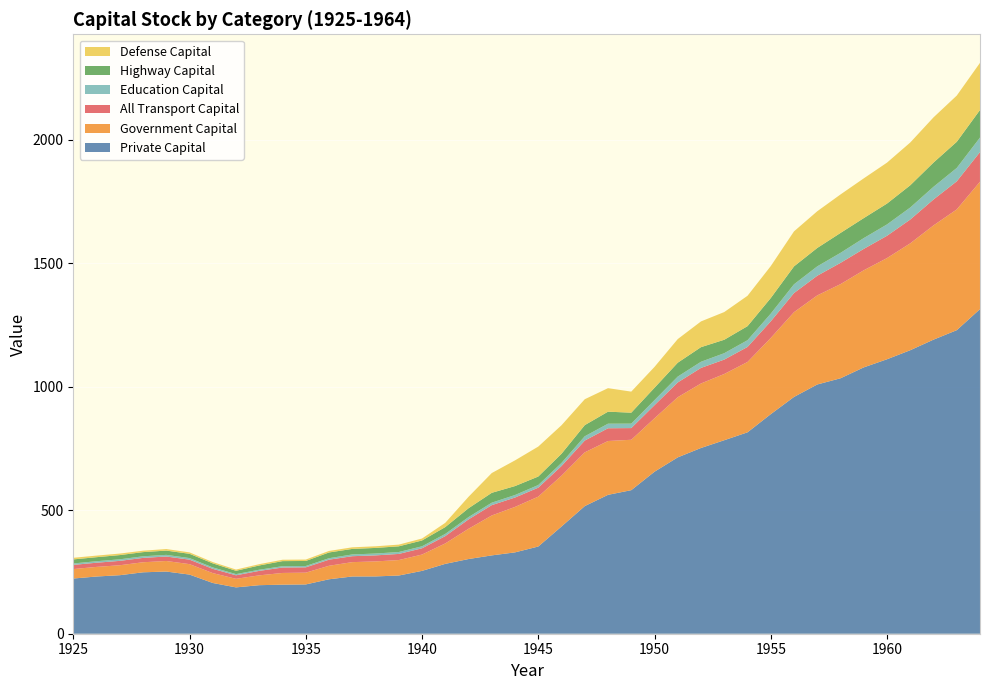

Reading left to right, list all the values displayed in this chart.

privk: 223.4	231.6	236.9	248.6	251.7	239.4	205.4	187.6	196.5	198.6	199.5	220.4	231.7	232.0	235.6	254.4	282.8	302.3	317.1	329.3	353.0	434.0	516.6	562.2	581.1	655.8	713.9	751.9	783.3	815.2	888.8	958.5	1008.9	1034.0	1078.1	1111.0	1147.6	1190.4	1228.7	1314.0
govk: 38.3	38.9	40.3	40.7	42.7	42.3	40.0	34.7	39.8	47.4	47.7	54.7	58.1	60.7	62.6	66.1	82.7	122.5	161.6	184.0	201.9	205.7	217.6	217.9	204.0	216.3	243.5	261.1	268.1	284.8	308.4	343.1	360.6	381.1	393.1	409.6	432.6	462.4	488.8	515.7
alltransk: 16.9	16.9	17.7	17.6	18.1	18.1	17.2	14.2	18.1	21.9	21.5	24.6	24.0	24.4	24.8	25.3	29.6	37.9	41.8	38.0	36.3	39.2	47.7	51.6	47.3	53.1	59.8	63.0	58.3	60.8	67.3	77.4	79.6	86.1	86.5	90.2	96.4	104.9	113.7	120.0
educk: 5.8	6.1	6.3	6.5	6.7	6.4	5.8	4.8	4.7	5.5	5.5	6.0	7.1	7.5	7.7	8.1	9.0	9.4	10.0	10.2	10.7	12.6	17.4	18.5	18.0	20.5	23.7	24.9	25.9	27.3	31.2	35.5	37.9	40.5	43.8	46.0	48.7	51.4	54.2	58.7
hwyk: 16.4	16.3	17.1	16.9	17.3	17.3	16.4	13.4	17.2	20.5	20.3	23.2	22.4	22.7	23.1	23.5	27.6	35.8	39.9	36.2	34.4	37.0	45.1	48.6	44.4	50.0	56.2	59.1	54.4	56.9	63.1	72.5	74.5	80.6	80.9	84.4	90.0	98.1	105.8	111.7
defk: 6.6	6.4	6.2	5.8	6.3	5.8	5.2	5.0	5.3	5.6	5.7	6.2	6.5	6.6	6.9	8.0	17.1	46.3	80.0	104.0	121.2	115.4	104.8	95.2	85.2	84.4	95.6	104.2	112.1	122.9	129.3	141.7	148.6	155.8	160.8	165.7	173.1	182.9	187.1	190.8